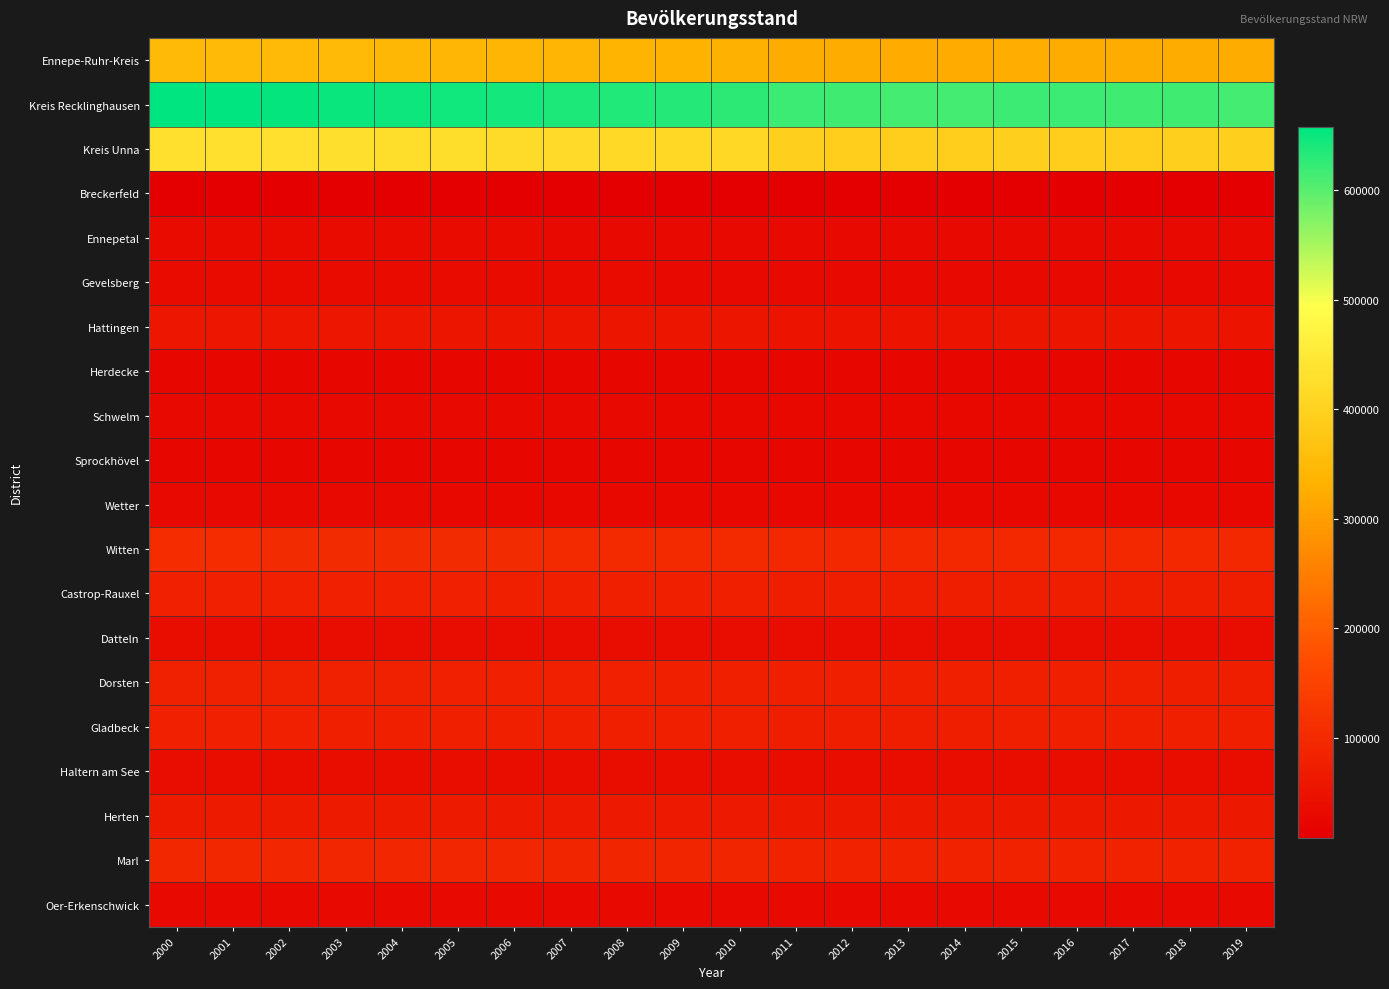

Reading right to left, list all the values displayed in this chart.

Ennepe-Ruhr-Kreis: 2019=324106	2018=324296	2017=324670	2016=325374	2015=325954	2014=322916	2013=322731	2012=324223	2011=325145	2010=331575	2009=333729	2008=335914	2007=338466	2006=340557	2005=342642	2004=344824	2003=346124	2002=348410	2001=349988	2000=350781
Kreis Recklinghausen: 2019=614137	2018=615261	2017=616824	2016=617195	2015=617807	2014=613092	2013=613878	2012=615778	2011=617831	2010=628817	2009=632535	2008=636180	2007=639811	2006=643411	2005=646558	2004=649310	2003=651397	2002=654276	2001=656053	2000=657592
Kreis Unna: 2019=394891	2018=394782	2017=393934	2016=393869	2015=396035	2014=391774	2013=391622	2012=392940	2011=394873	2010=411806	2009=414056	2008=416679	2007=419353	2006=421464	2005=423830	2004=426345	2003=427219	2002=429832	2001=430269	2000=431740
Breckerfeld: 2019=8943	2018=8938	2017=8913	2016=8920	2015=9004	2014=8943	2013=8915	2012=8942	2011=9029	2010=9265	2009=9344	2008=9319	2007=9392	2006=9369	2005=9378	2004=9343	2003=9223	2002=9229	2001=9250	2000=9108
Ennepetal: 2019=30142	2018=30075	2017=29929	2016=29901	2015=29926	2014=29703	2013=29825	2012=29931	2011=30241	2010=30486	2009=30778	2008=31111	2007=31440	2006=31856	2005=32234	2004=32679	2003=32871	2002=33151	2001=33559	2000=33725
Gevelsberg: 2019=30701	2018=30695	2017=30910	2016=30966	2015=31315	2014=31146	2013=30949	2012=31080	2011=31112	2010=31518	2009=31651	2008=31952	2007=32263	2006=32536	2005=32719	2004=32857	2003=32990	2002=33342	2001=33552	2000=33621
Hattingen: 2019=54438	2018=54562	2017=54628	2016=54744	2015=54834	2014=54407	2013=54358	2012=54286	2011=54241	2010=55510	2009=55817	2008=56119	2007=56608	2006=56700	2005=56979	2004=57309	2003=57427	2002=58035	2001=58023	2000=58329
Herdecke: 2019=22755	2018=22733	2017=22836	2016=22768	2015=22818	2014=22541	2013=22572	2012=22754	2011=22800	2010=24428	2009=24794	2008=25048	2007=25205	2006=25374	2005=25538	2004=25807	2003=25793	2002=25982	2001=26001	2000=25928
Schwelm: 2019=28537	2018=28542	2017=28478	2016=28477	2015=28330	2014=27800	2013=27898	2012=28139	2011=28225	2010=28614	2009=29012	2008=29248	2007=29534	2006=29688	2005=29858	2004=30103	2003=30310	2002=30391	2001=30351	2000=30569
Sprockhövel: 2019=24739	2018=24747	2017=24783	2016=25032	2015=25205	2014=25026	2013=24989	2012=25230	2011=25367	2010=25408	2009=25511	2008=25546	2007=25748	2006=25982	2005=26132	2004=26324	2003=26350	2002=26303	2001=26419	2000=26454
Wetter: 2019=27392	2018=27441	2017=27628	2016=27785	2015=27822	2014=27443	2013=27596	2012=27725	2011=27909	2010=28113	2009=28221	2008=28445	2007=28678	2006=28804	2005=29011	2004=29221	2003=29337	2002=29545	2001=29675	2000=29851
Witten: 2019=96459	2018=96563	2017=96565	2016=96781	2015=96700	2014=95907	2013=95629	2012=96136	2011=96221	2010=98233	2009=98601	2008=99126	2007=99598	2006=100248	2005=100793	2004=101181	2003=101823	2002=102432	2001=103158	2000=103196
Castrop-Rauxel: 2019=73343	2018=73425	2017=73989	2016=74004	2015=74220	2014=73518	2013=73751	2012=74123	2011=74323	2010=75408	2009=75762	2008=76277	2007=76876	2006=77263	2005=77619	2004=77911	2003=78208	2002=78510	2001=78471	2000=78608
Datteln: 2019=34596	2018=34614	2017=34563	2016=34555	2015=34521	2014=34351	2013=34332	2012=34507	2011=34543	2010=35513	2009=35757	2008=35852	2007=36016	2006=36297	2005=36571	2004=36652	2003=36743	2002=37180	2001=37210	2000=37293
Dorsten: 2019=74704	2018=74736	2017=75252	2016=75196	2015=75431	2014=75439	2013=75547	2012=76030	2011=76518	2010=76775	2009=77308	2008=77975	2007=78547	2006=79136	2005=79639	2004=80116	2003=80397	2002=80863	2001=81293	2000=81063
Gladbeck: 2019=75610	2018=75687	2017=75689	2016=75532	2015=75455	2014=74086	2013=74011	2012=74002	2011=74045	2010=75253	2009=75520	2008=75811	2007=75997	2006=76373	2005=76861	2004=77086	2003=77166	2002=77397	2001=77460	2000=77789
Haltern am See: 2019=37850	2018=38013	2017=37977	2016=37893	2015=38020	2014=37526	2013=37266	2012=37246	2011=37216	2010=37763	2009=37961	2008=38029	2007=38018	2006=37954	2005=37922	2004=37806	2003=37585	2002=37383	2001=36956	2000=36776
Herten: 2019=61821	2018=61791	2017=61669	2016=61461	2015=61163	2014=60710	2013=60582	2012=61001	2011=61178	2010=62235	2009=62639	2008=63133	2007=63713	2006=64344	2005=64807	2004=65265	2003=65694	2002=66098	2001=66495	2000=66930
Marl: 2019=84067	2018=83941	2017=83695	2016=83737	2015=83926	2014=83527	2013=83634	2012=84055	2011=84680	2010=87557	2009=88202	2008=88836	2007=89735	2006=90113	2005=90816	2004=91297	2003=91748	2002=92126	2001=92628	2000=93256
Oer-Erkenschwick: 2019=31421	2018=31442	2017=31378	2016=31569	2015=31387	2014=30817	2013=30550	2012=30503	2011=30727	2010=30312	2009=30499	2008=30303	2007=30483	2006=30462	2005=30397	2004=30341	2003=30444	2002=30489	2001=30516	2000=30686